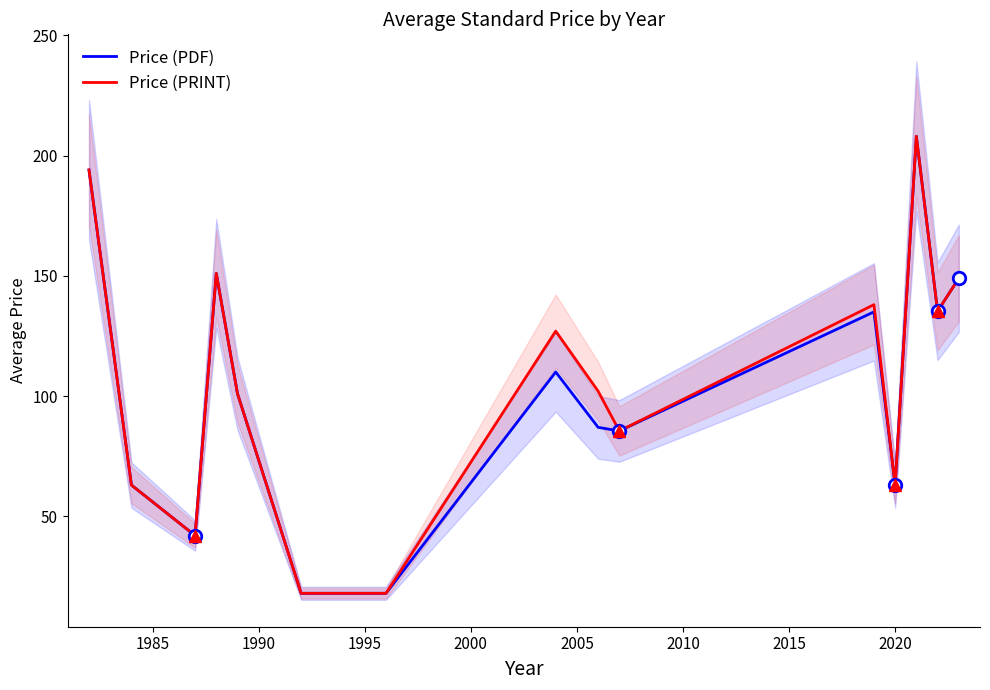

At how many categories does at least one series exceed 72?

10